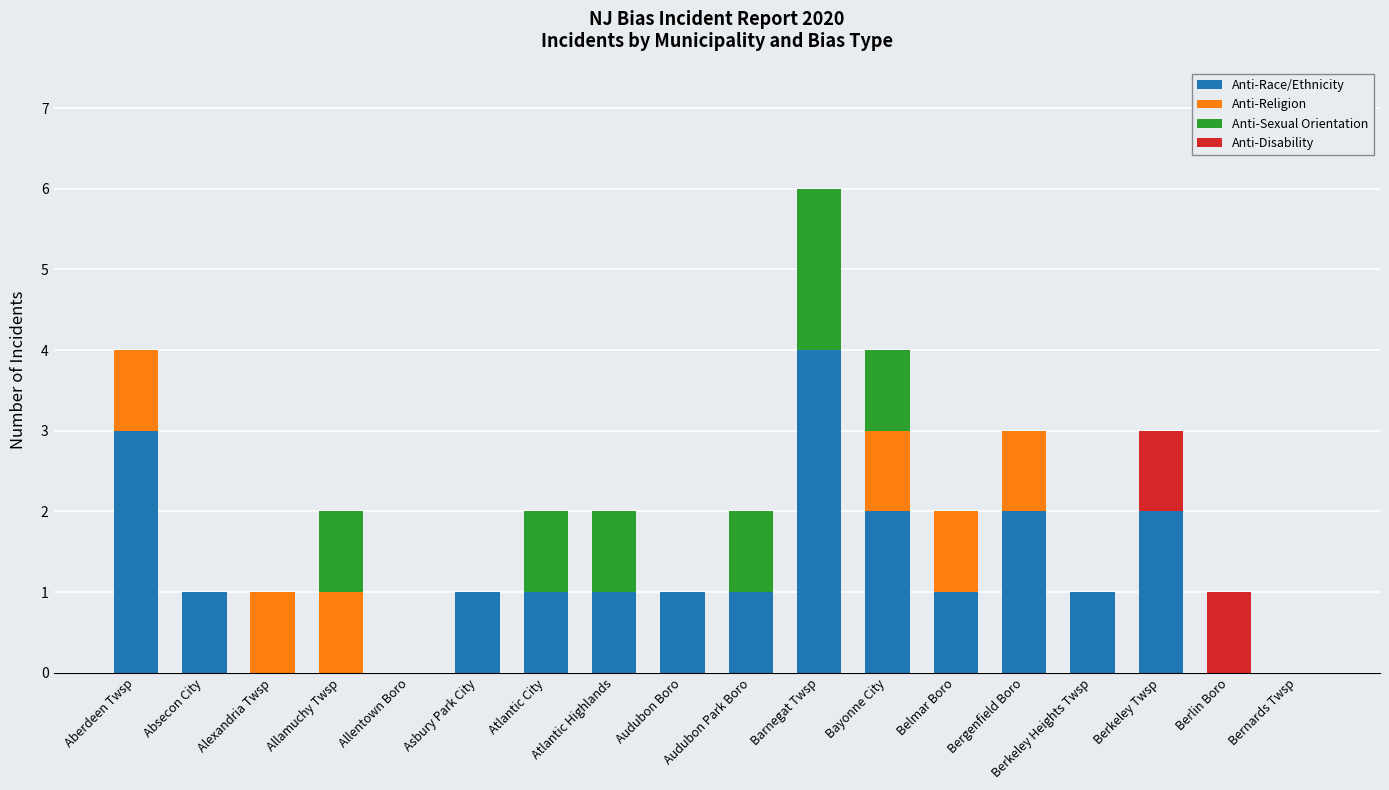

What is the sum of the Anti-Race/Ethnicity values at Belmar Boro and Barnegat Twsp?

5